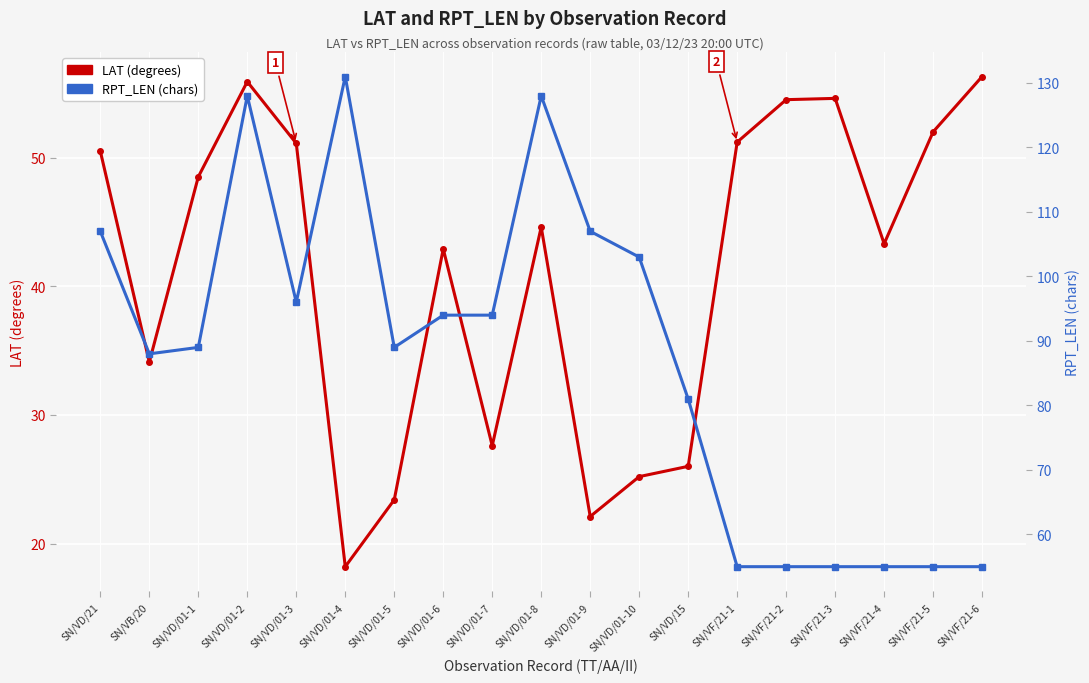

What is the total value across all series at SN/VD/01-8?

172.6